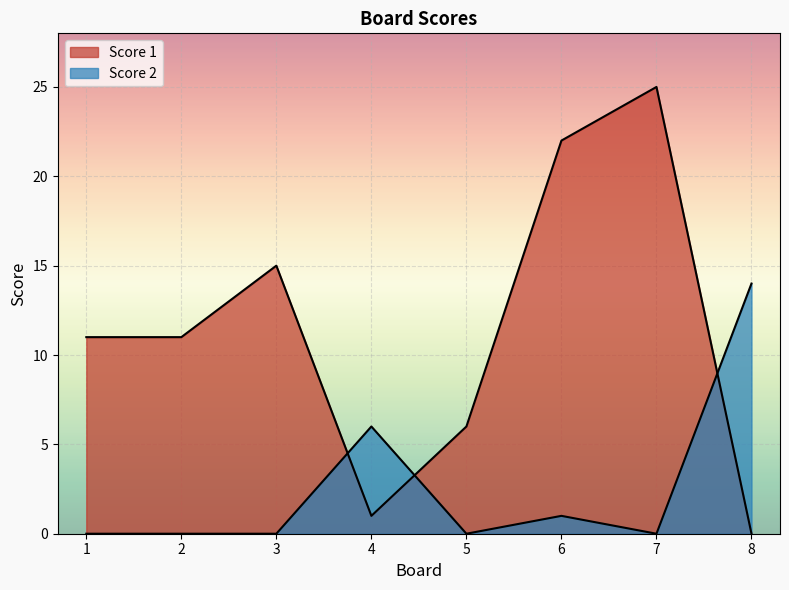

Read the Score 2 value at 4, to the nearest 10.

10